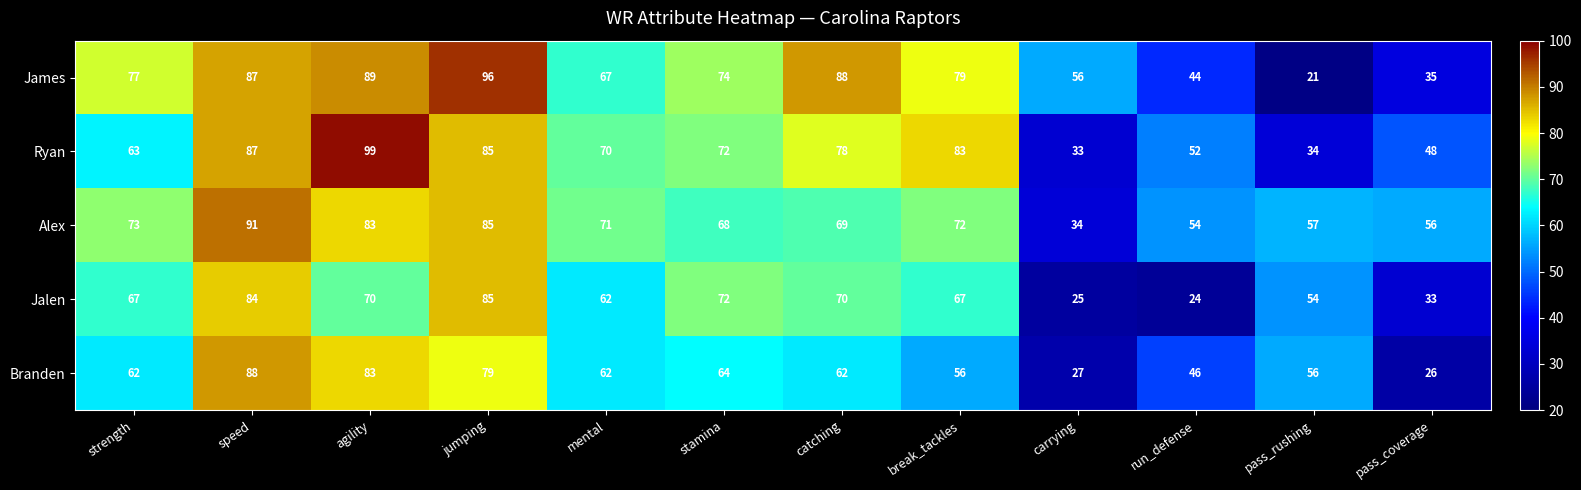

What is the difference between the maximum and second lowest values in the Alex series?

37